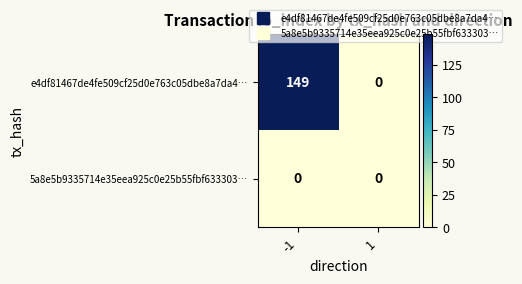

List the series in order of their overall mean, lowest first.

5a8e5b9335714e35eea925c0e25b55fbf633303…, e4df81467de4fe509cf25d0e763c05dbe8a7da4…